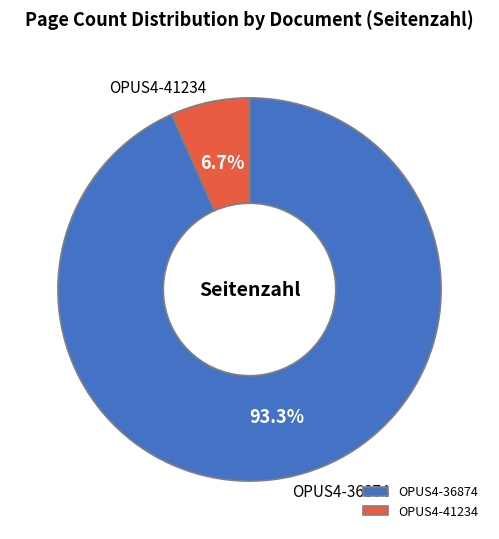

Which slice is the smallest?

OPUS4-41234